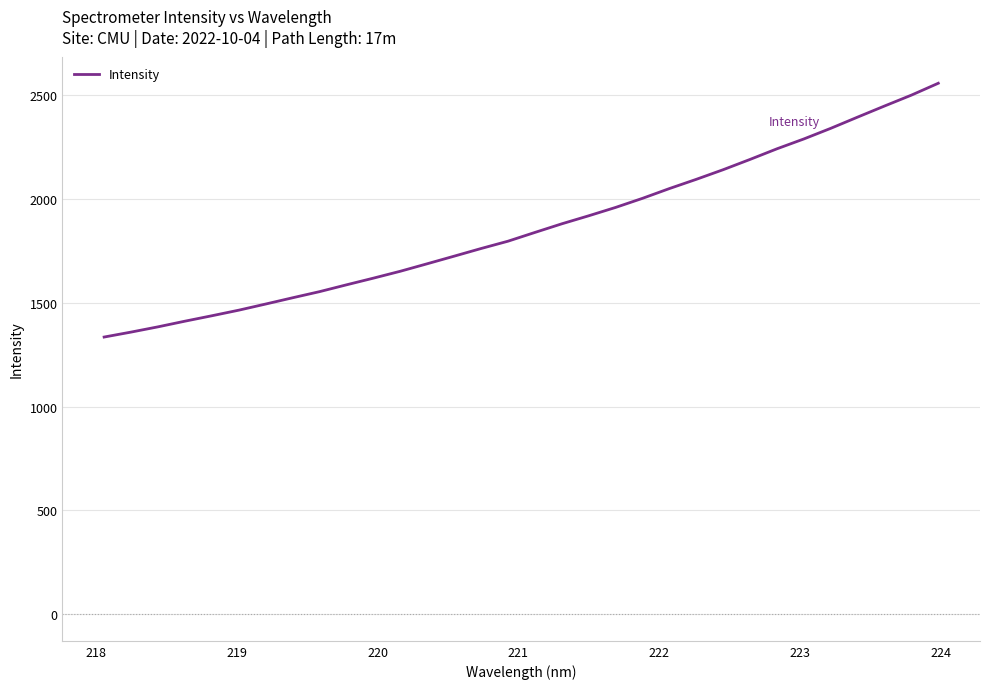

What is the smallest value displayed?

1335.4